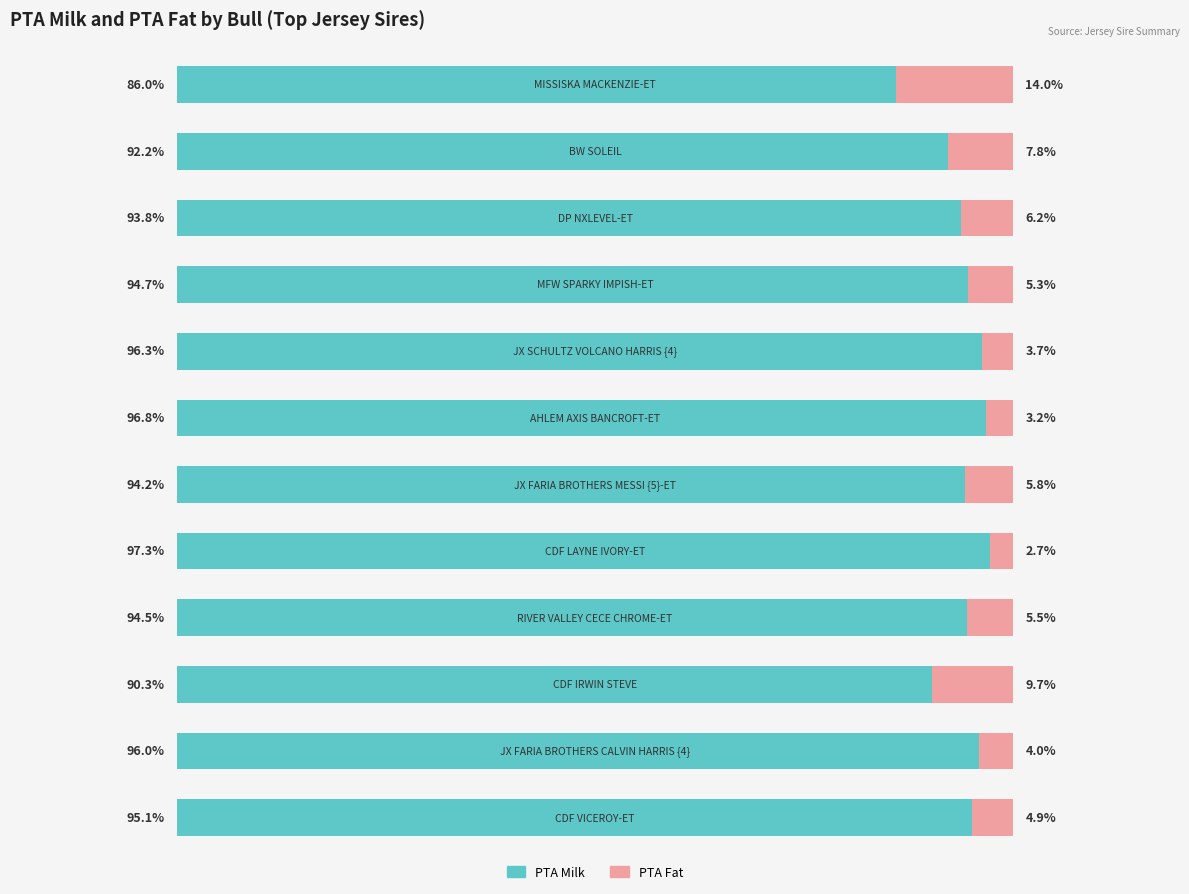

Which series has the largest range (max minus min)?

PTA Milk